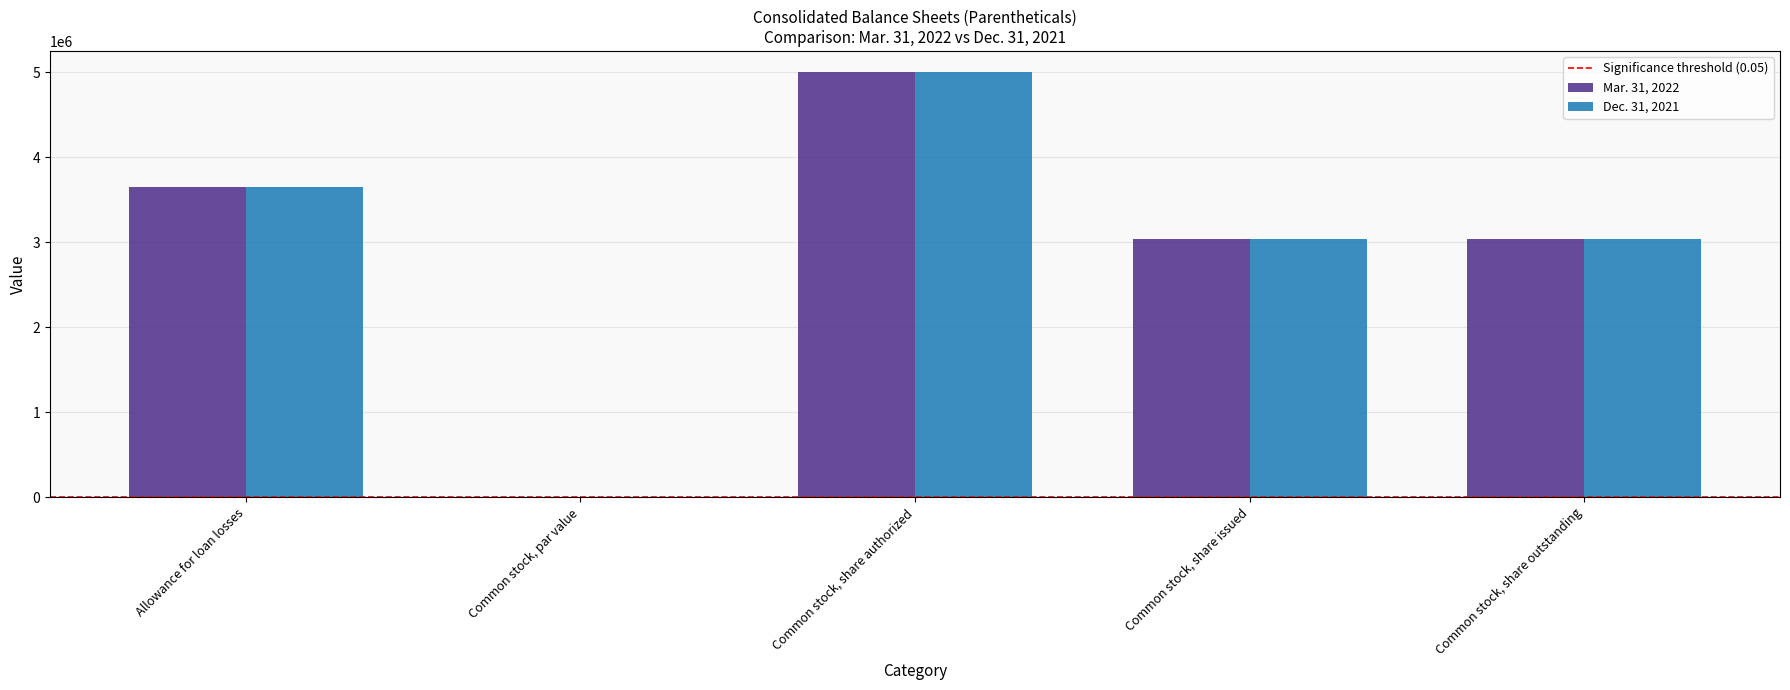

Count the Mar. 31, 2022 values in the range 3037137 to 3654318.

3